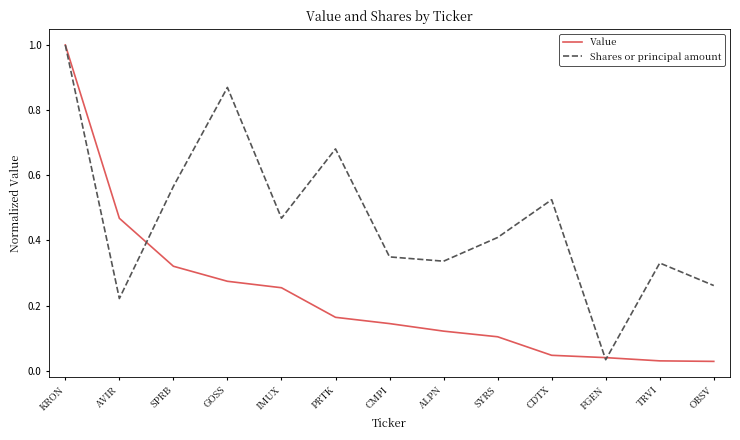

What position from the left is GOSS?

4